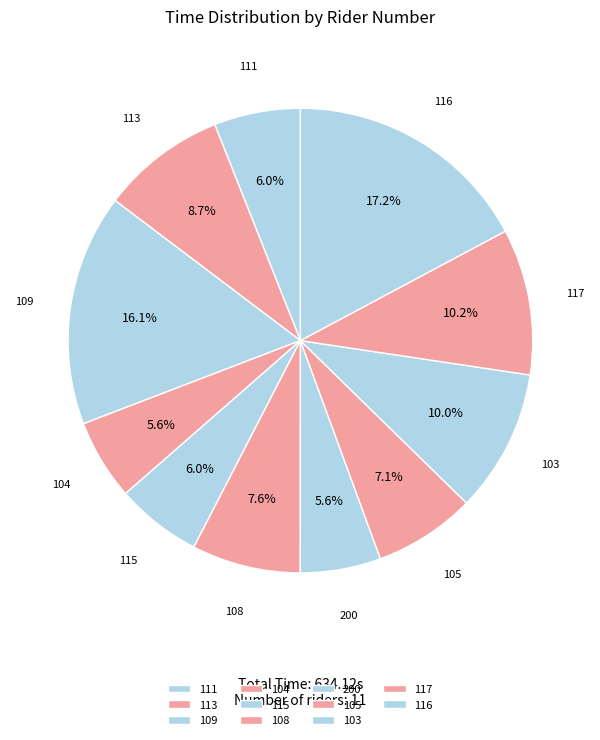

Approximately how many times larger is the value at 200 compared to 109?

0.3